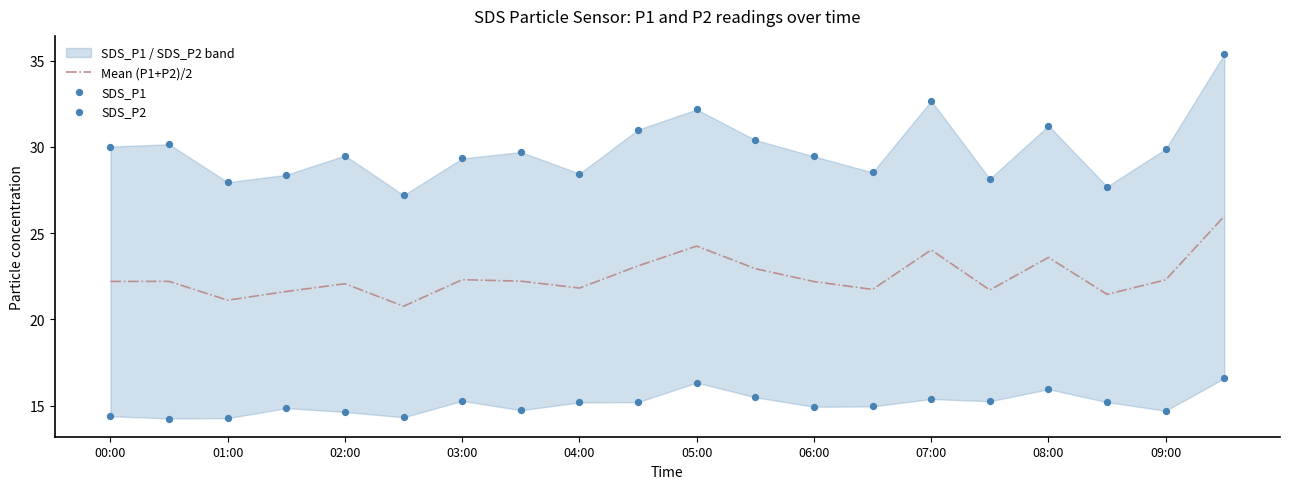

At which category is the sum across all series the highest?

19